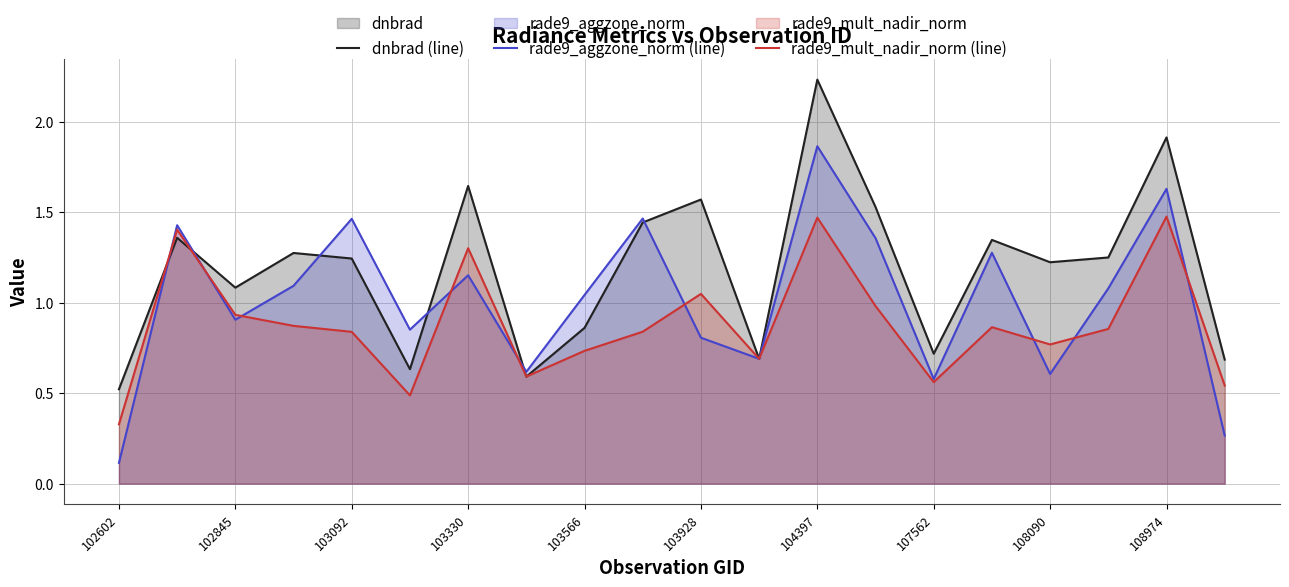

At which category does the chart reach its minimum across all series?

102602